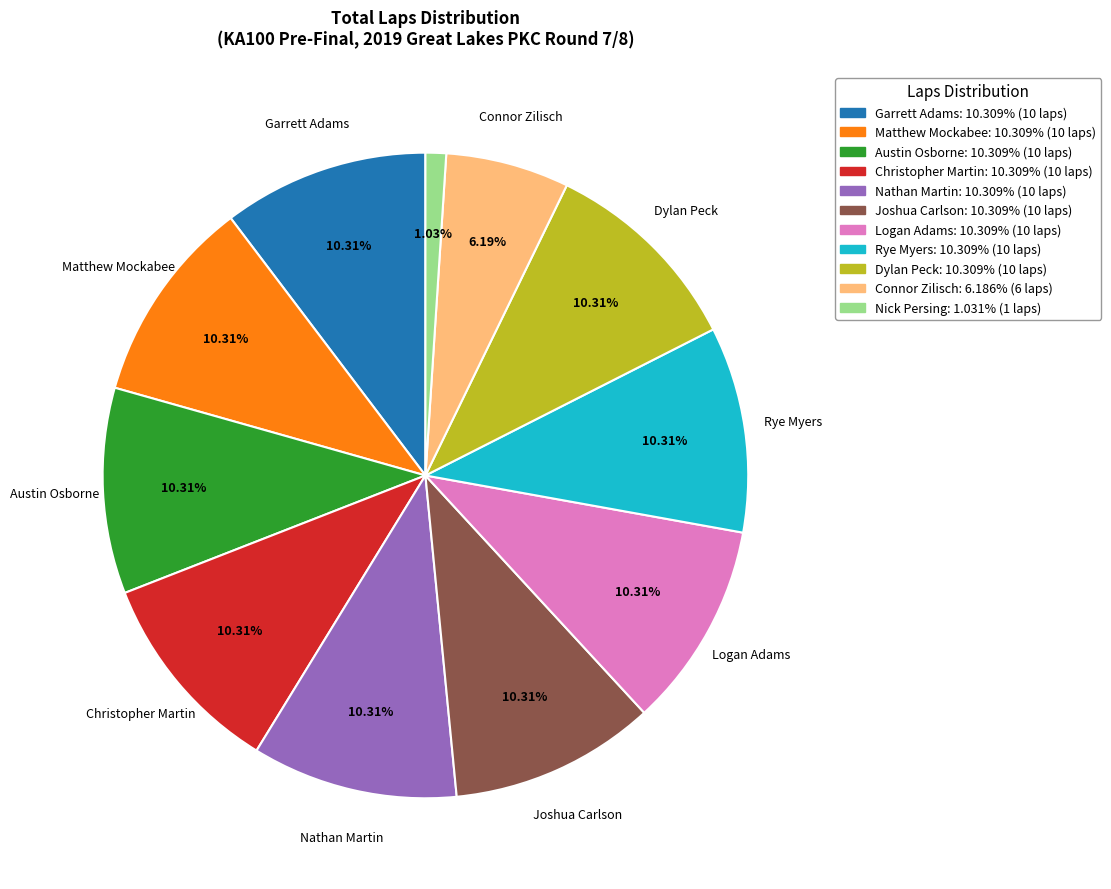

Does any single category account for the majority?

No